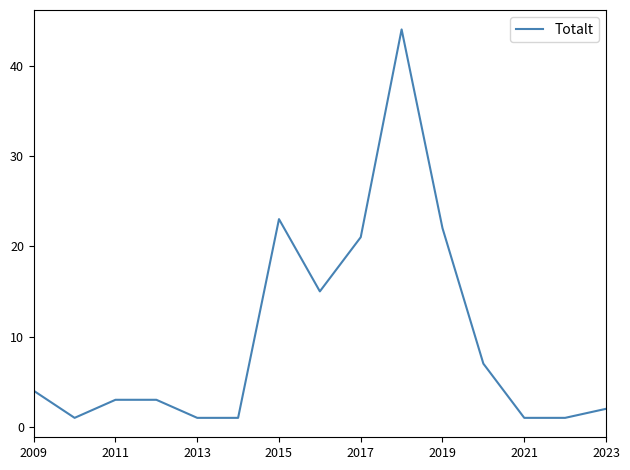

What is the difference between the maximum and minimum values?

43